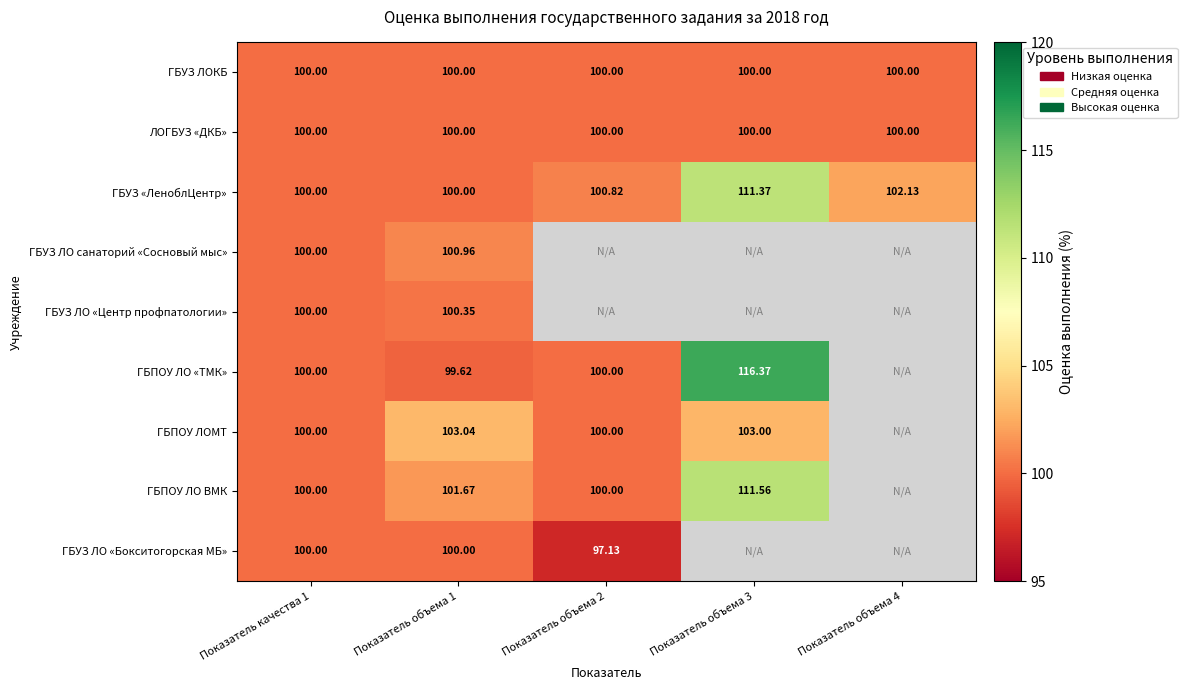

Where is ГБПОУ ЛО ВМК nearest to the value 105?

Показатель объема 1